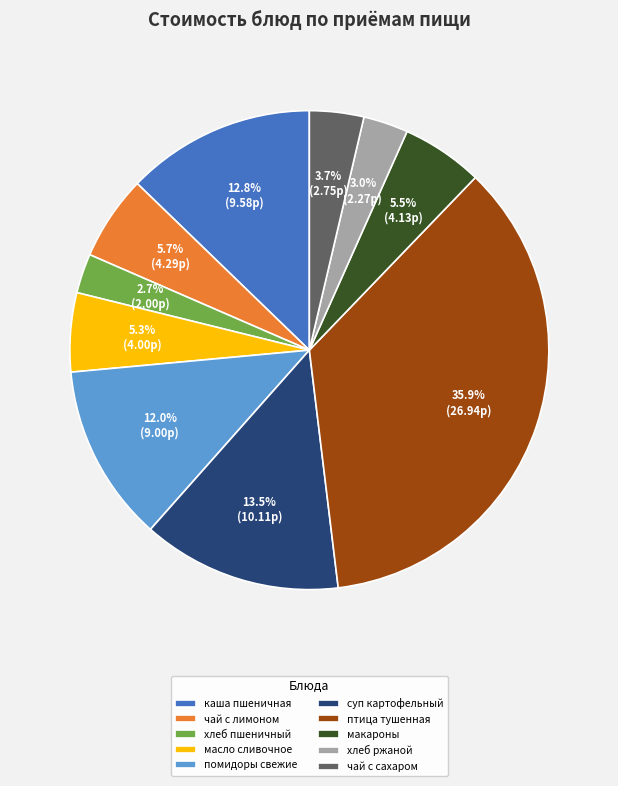

Is there any slice that represents more than half of the pie?

No